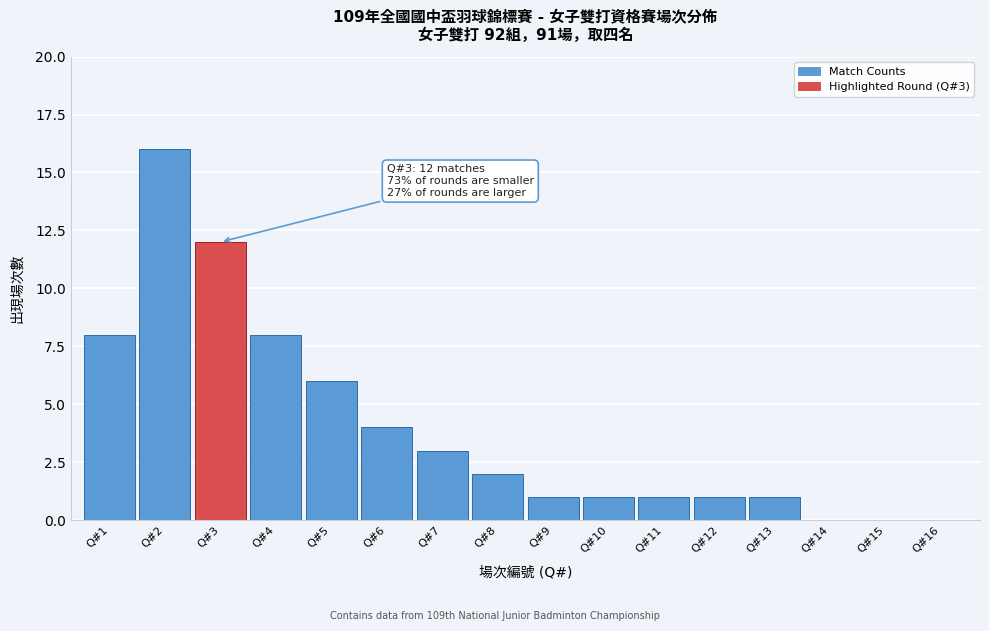

Reading left to right, transcribe all the data shown in this chart.

Q#1=8	Q#2=16	Q#3=12	Q#4=8	Q#5=6	Q#6=4	Q#7=3	Q#8=2	Q#9=1	Q#10=1	Q#11=1	Q#12=1	Q#13=1	Q#14=0	Q#15=0	Q#16=0